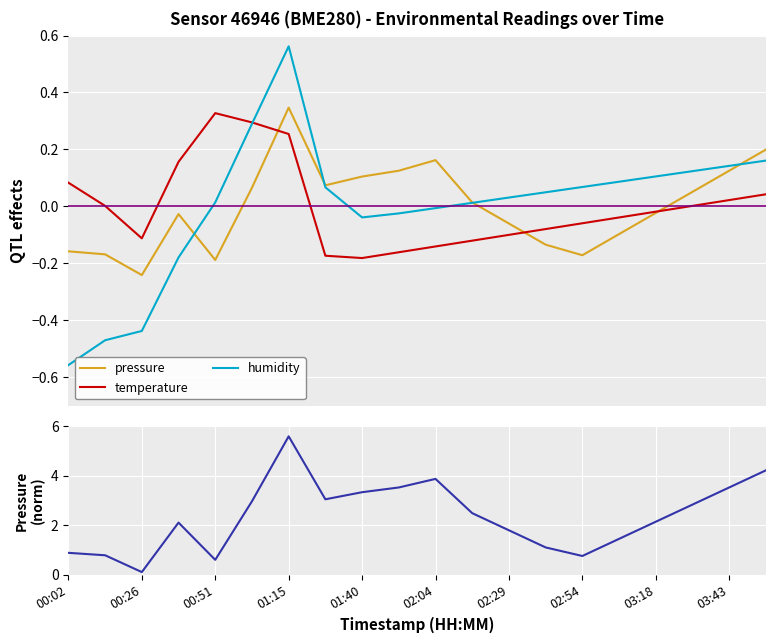

Which category has the lowest value across all series?

00:02